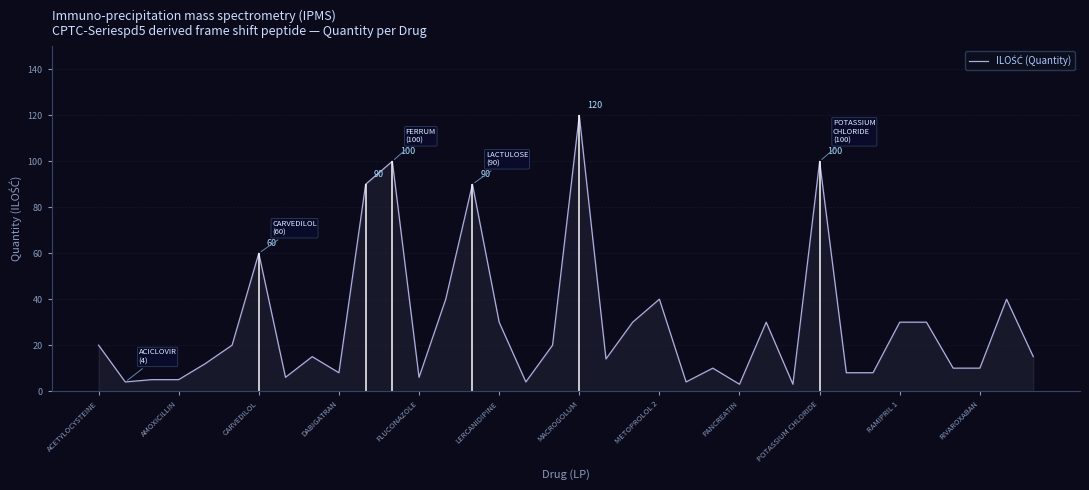

What is the difference between the maximum and minimum values?

117